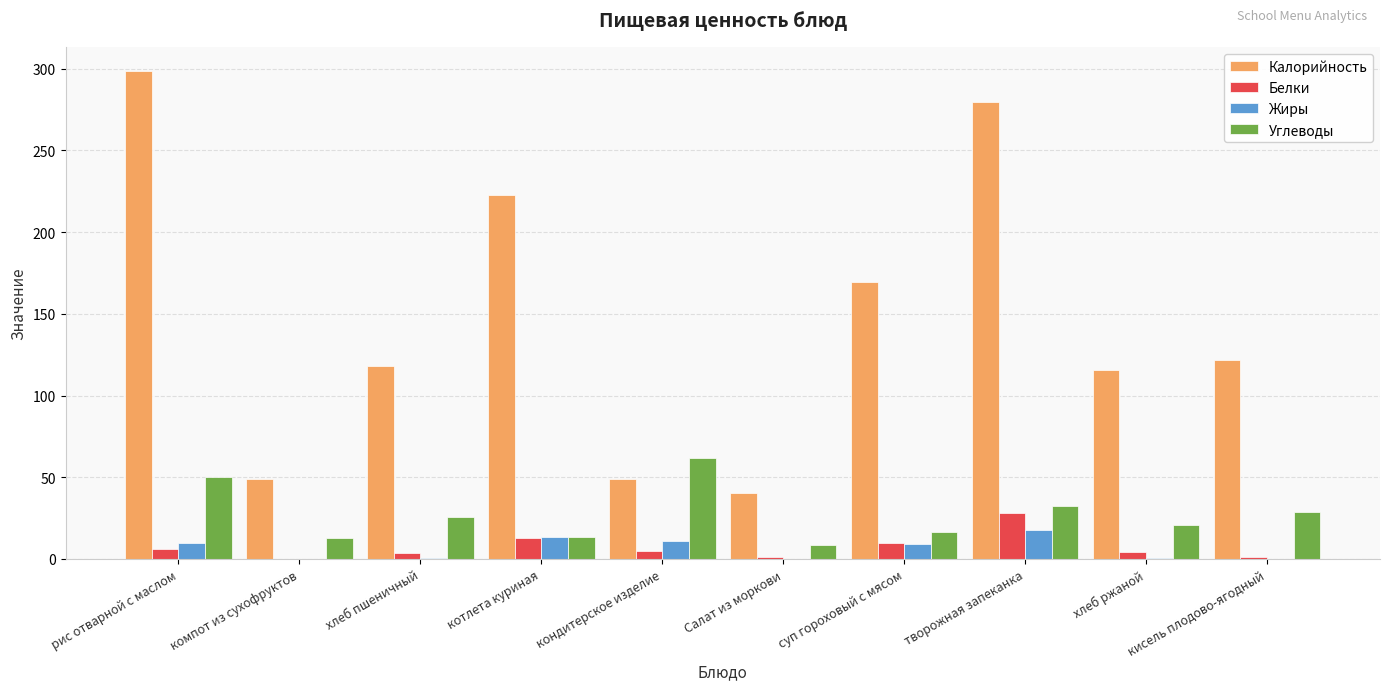

What is the greatest value displayed?

298.5